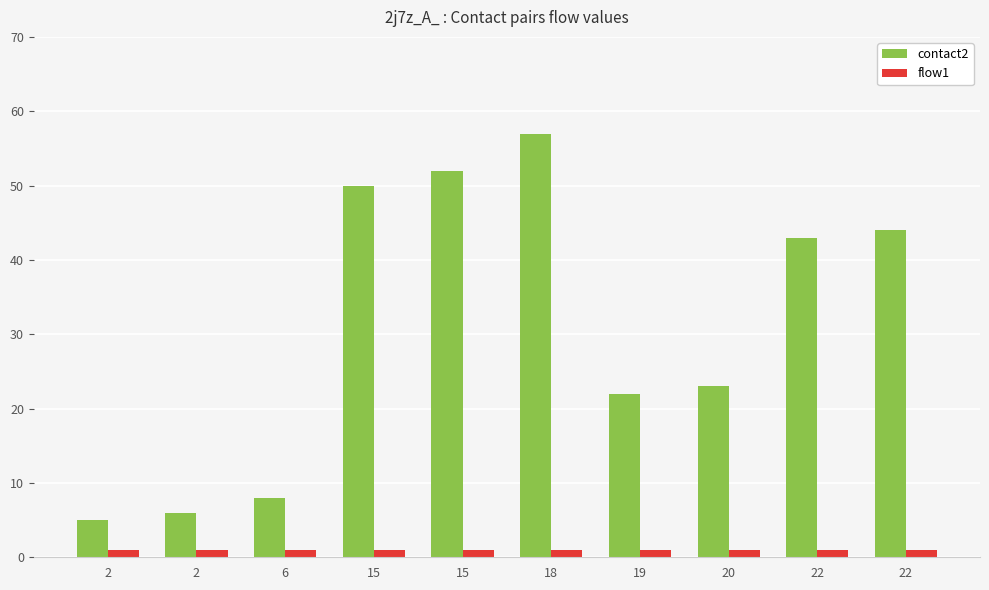

What are all the series names shown in the legend?

contact2, flow1